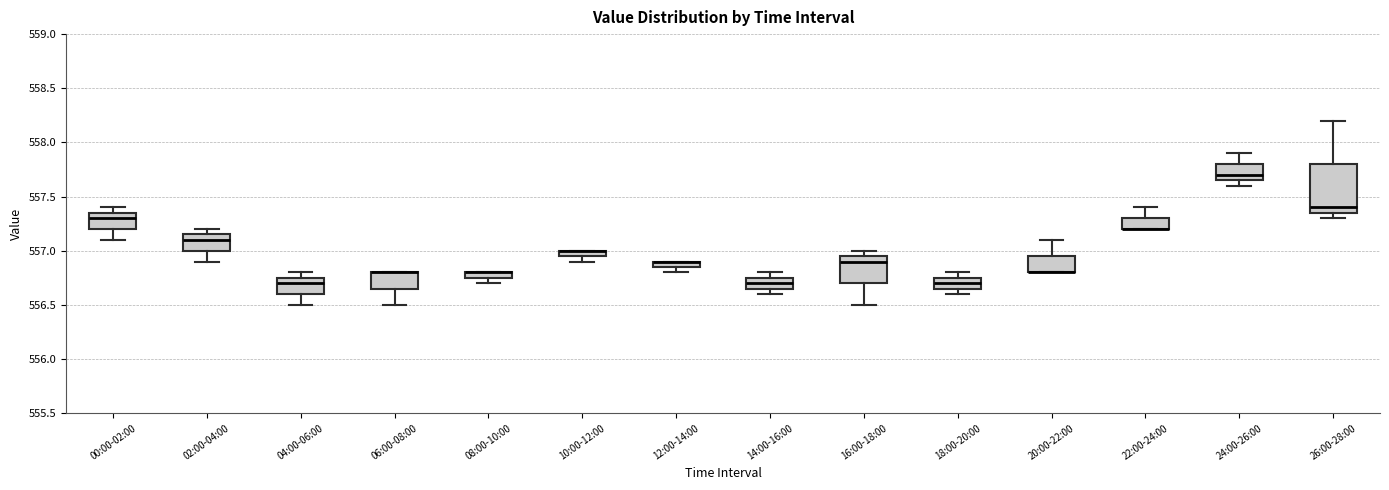

Which box is the tallest, from its lower edge to its upper edge?

26:00-28:00